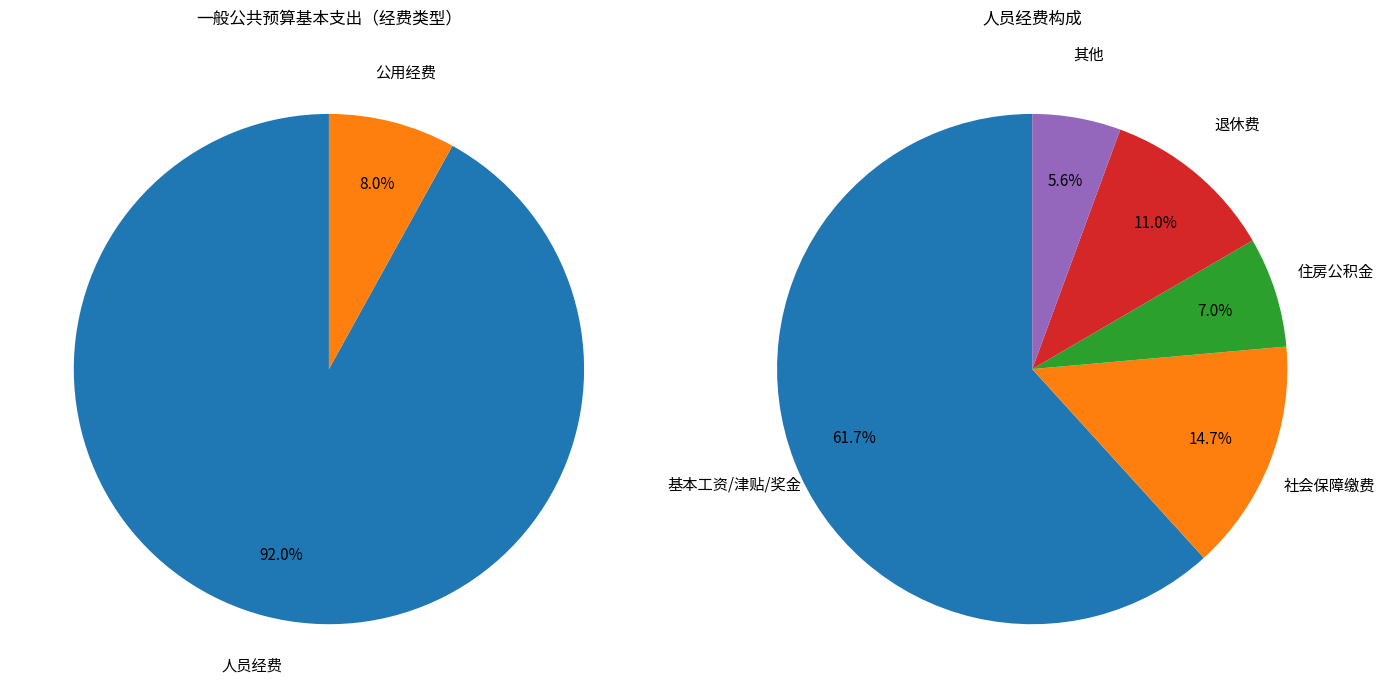

Rank the series by their maximum value, from highest to lowest.

人员经费, 公用经费